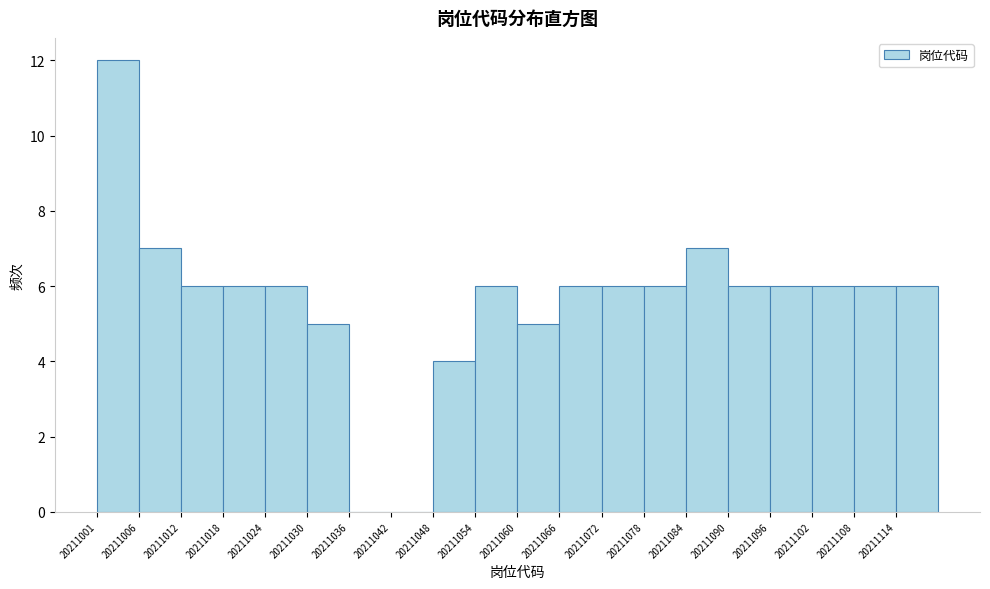

Reading left to right, transcribe this chart: for each bar, give the range it covers on the x-axis and its height. Neither the bar edges nor the heights are printed on the chart, so give them approximately, as read against the axes.

20211001 to 20211007: 12
20211007 to 20211013: 7
20211013 to 20211019: 6
20211019 to 20211025: 6
20211025 to 20211031: 6
20211031 to 20211037: 5
20211037 to 20211043: 0
20211043 to 20211049: 0
20211049 to 20211055: 4
20211055 to 20211061: 6
20211061 to 20211066: 5
20211066 to 20211072: 6
20211072 to 20211078: 6
20211078 to 20211084: 6
20211084 to 20211090: 7
20211090 to 20211096: 6
20211096 to 20211102: 6
20211102 to 20211108: 6
20211108 to 20211114: 6
20211114 to 20211120: 6